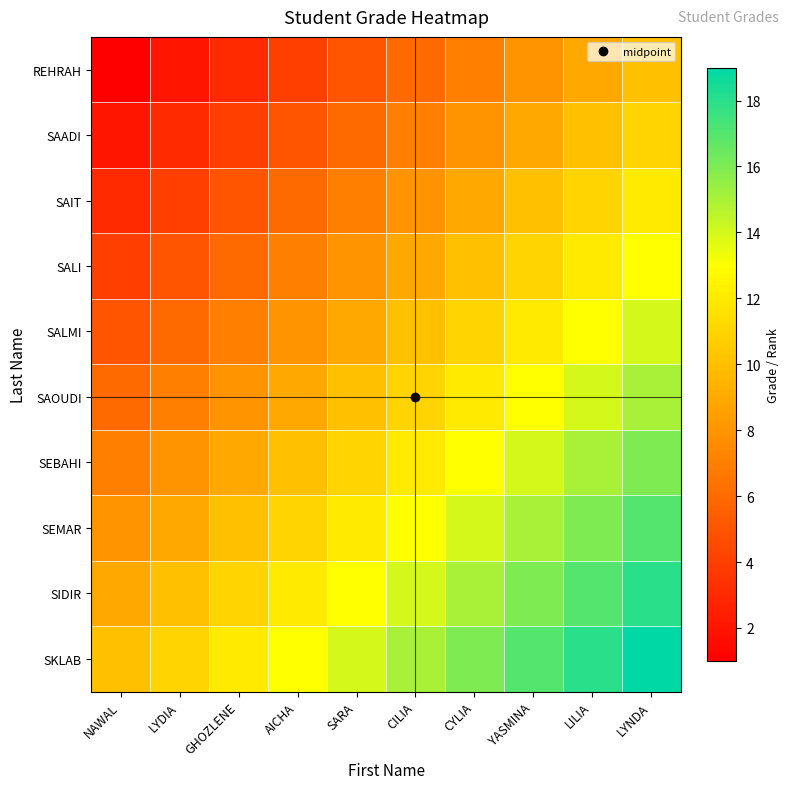

Which series has the widest spread of values?

REHRAH